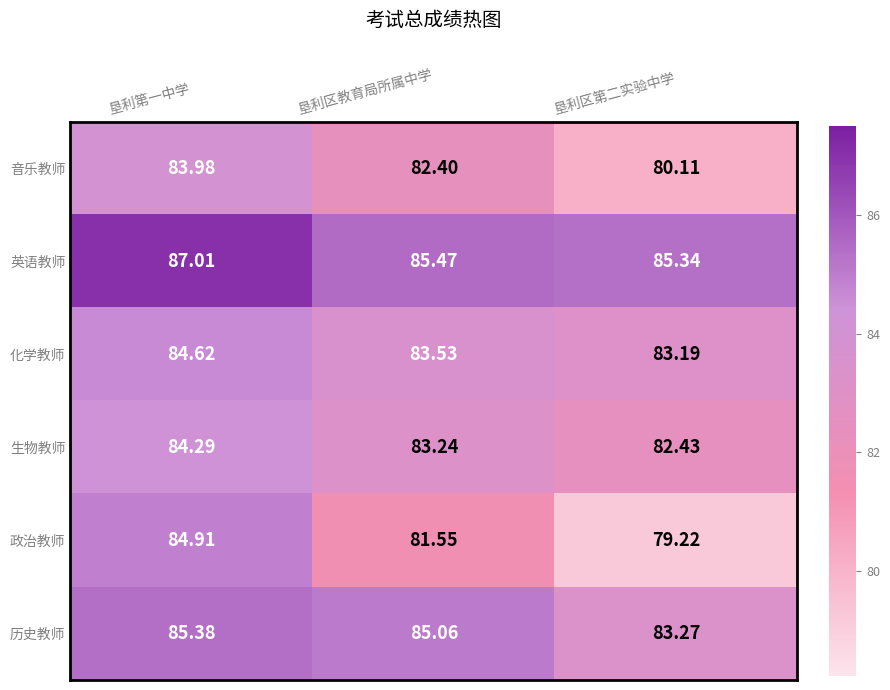

Which series has the widest spread of values?

政治教师